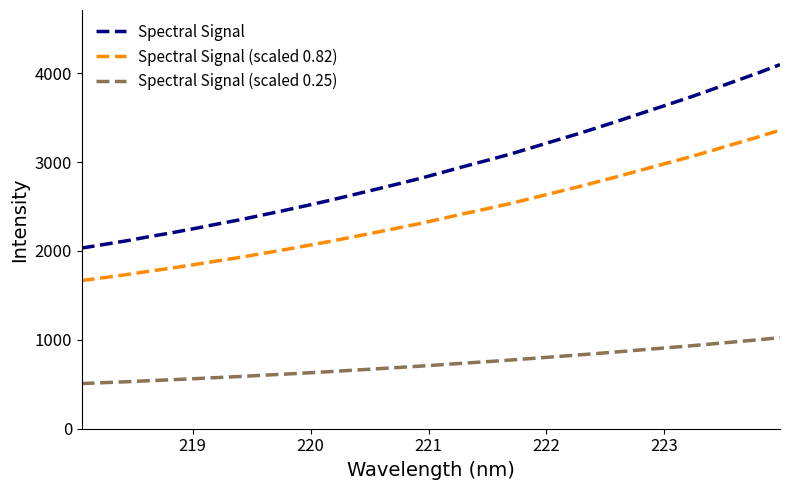

Is this an area chart (filled region under the line)?

No